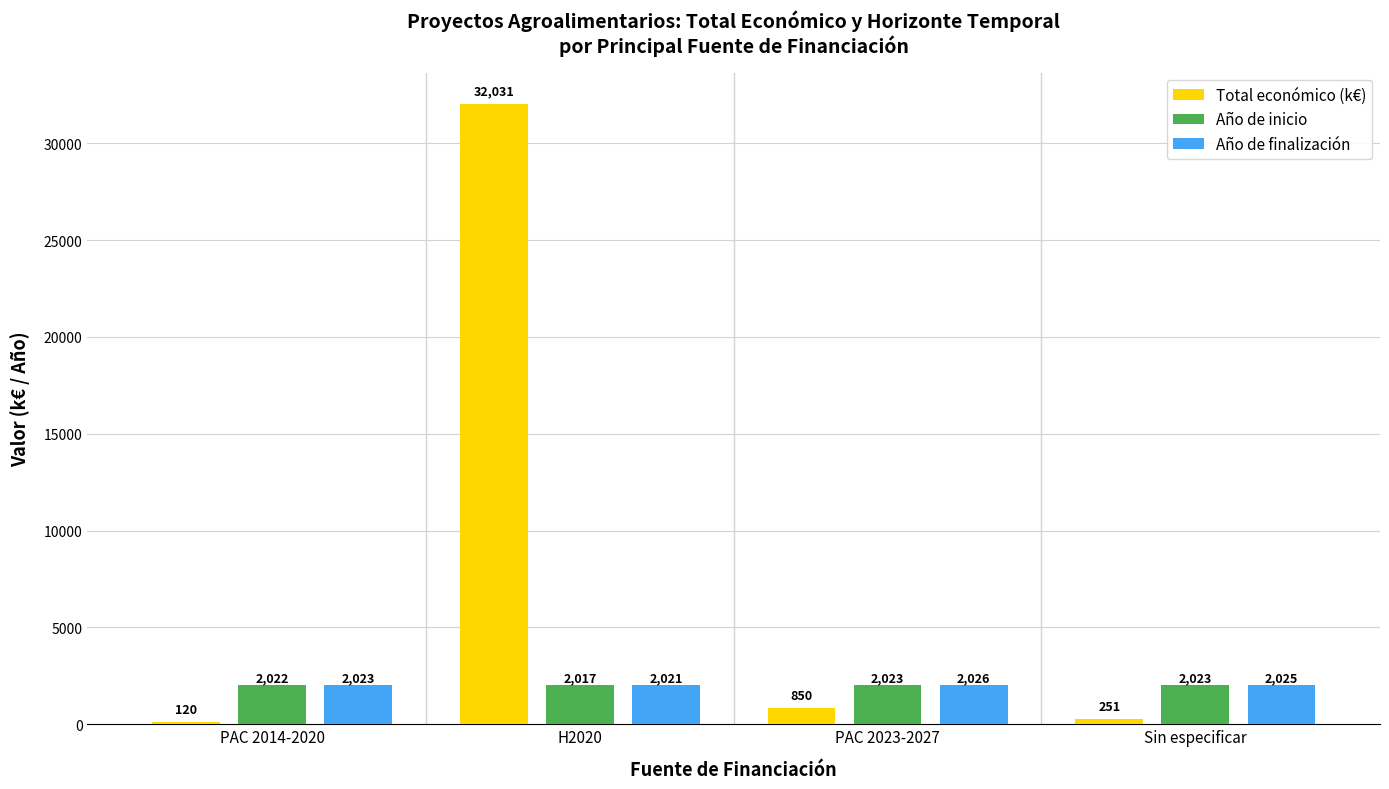

Are the bars grouped side by side (vs. stacked)?

Yes